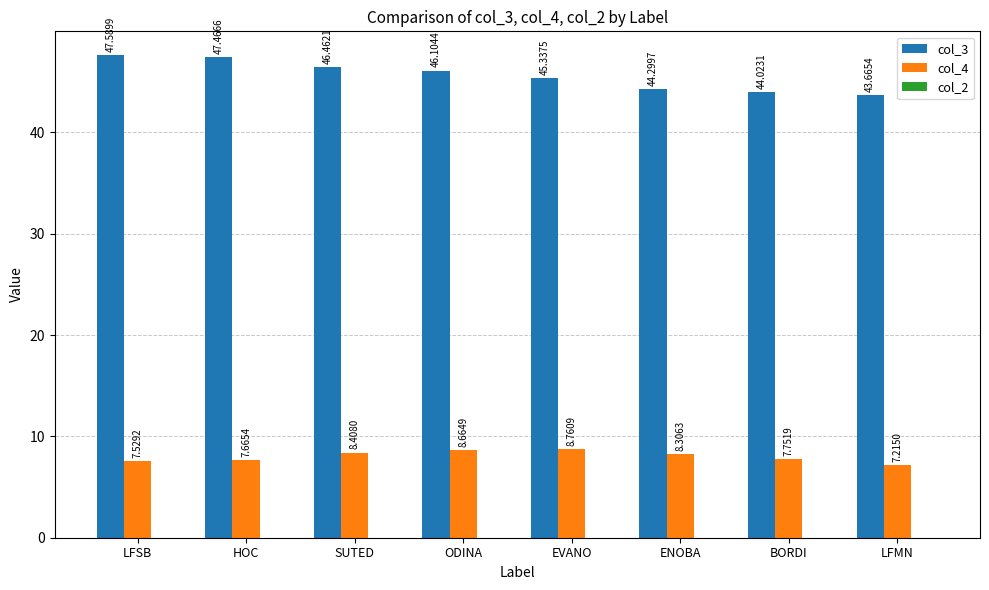

At LFSB, list the series in order from largest to smallest.

col_3, col_4